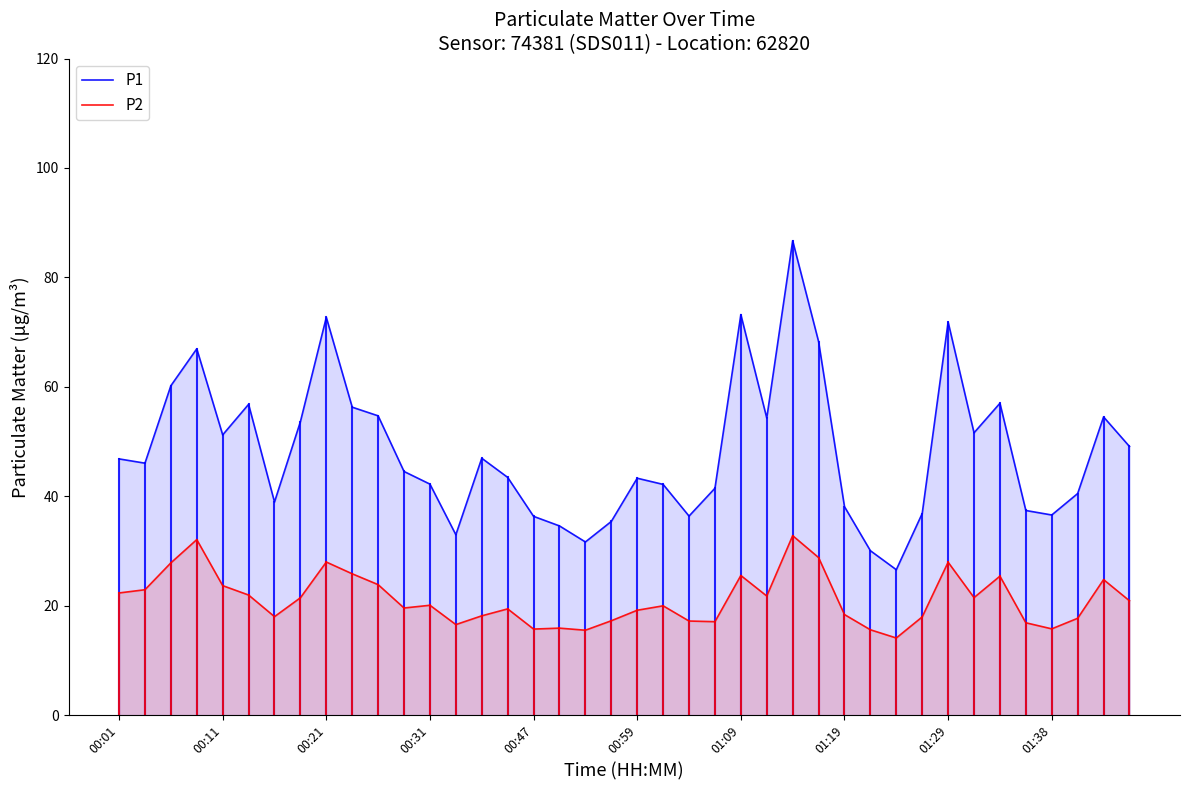

Rank the series by their average value, from lowest to highest.

P2, P1